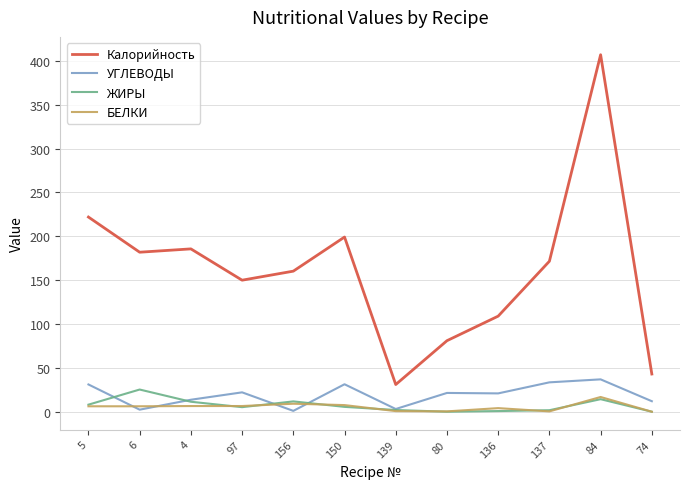

Is the value of БЕЛКИ at 74 greater than the value of Калорийность at 6?

No